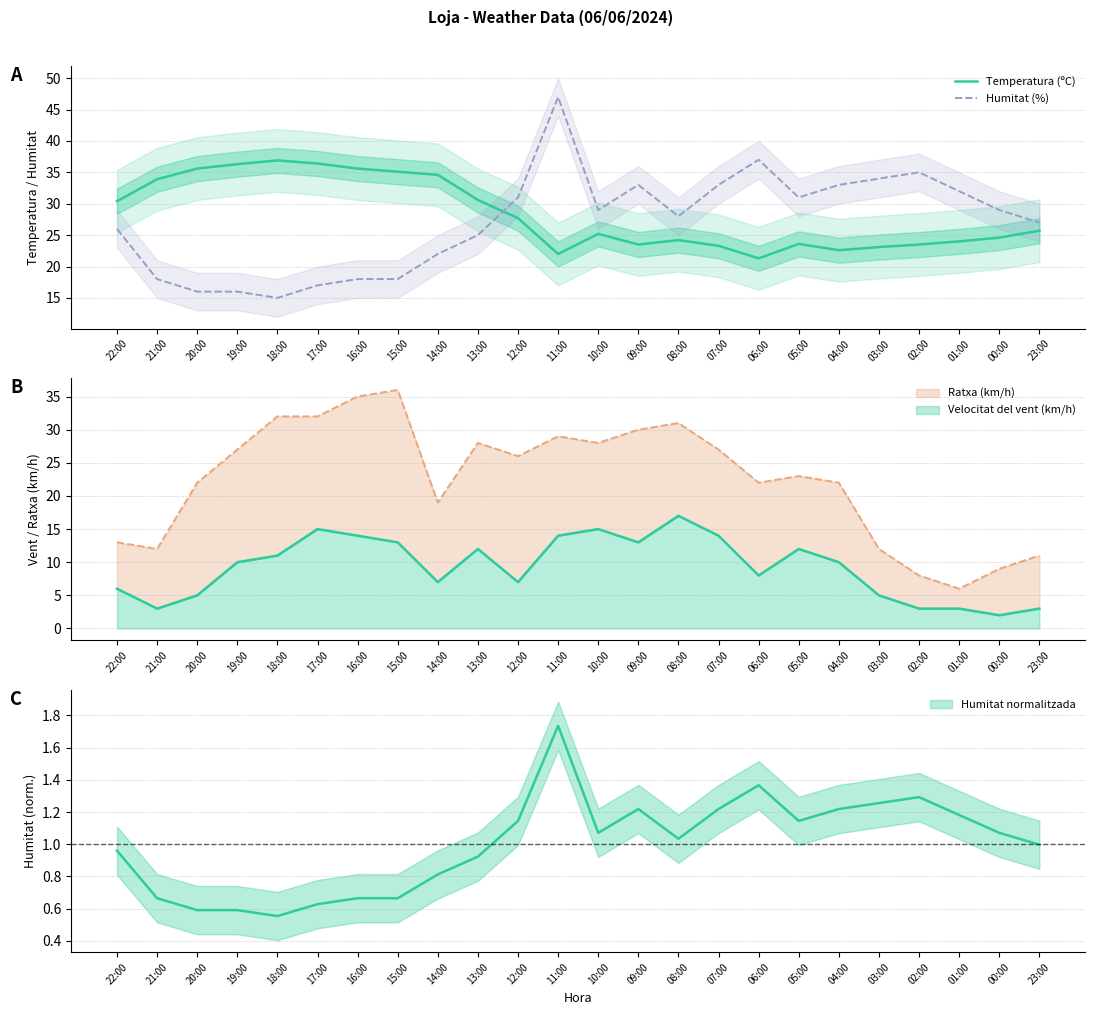

Reading right to left, list all the values displayed in this chart.

Temperatura (ºC): 25.7	24.6	24.0	23.5	23.1	22.6	23.6	21.3	23.3	24.2	23.5	25.2	22.0	27.7	30.6	34.6	35.1	35.6	36.4	36.9	36.3	35.6	33.9	30.4
Humitat (%): 27.0	29.0	32.0	35.0	34.0	33.0	31.0	37.0	33.0	28.0	33.0	29.0	47.0	31.0	25.0	22.0	18.0	18.0	17.0	15.0	16.0	16.0	18.0	26.0